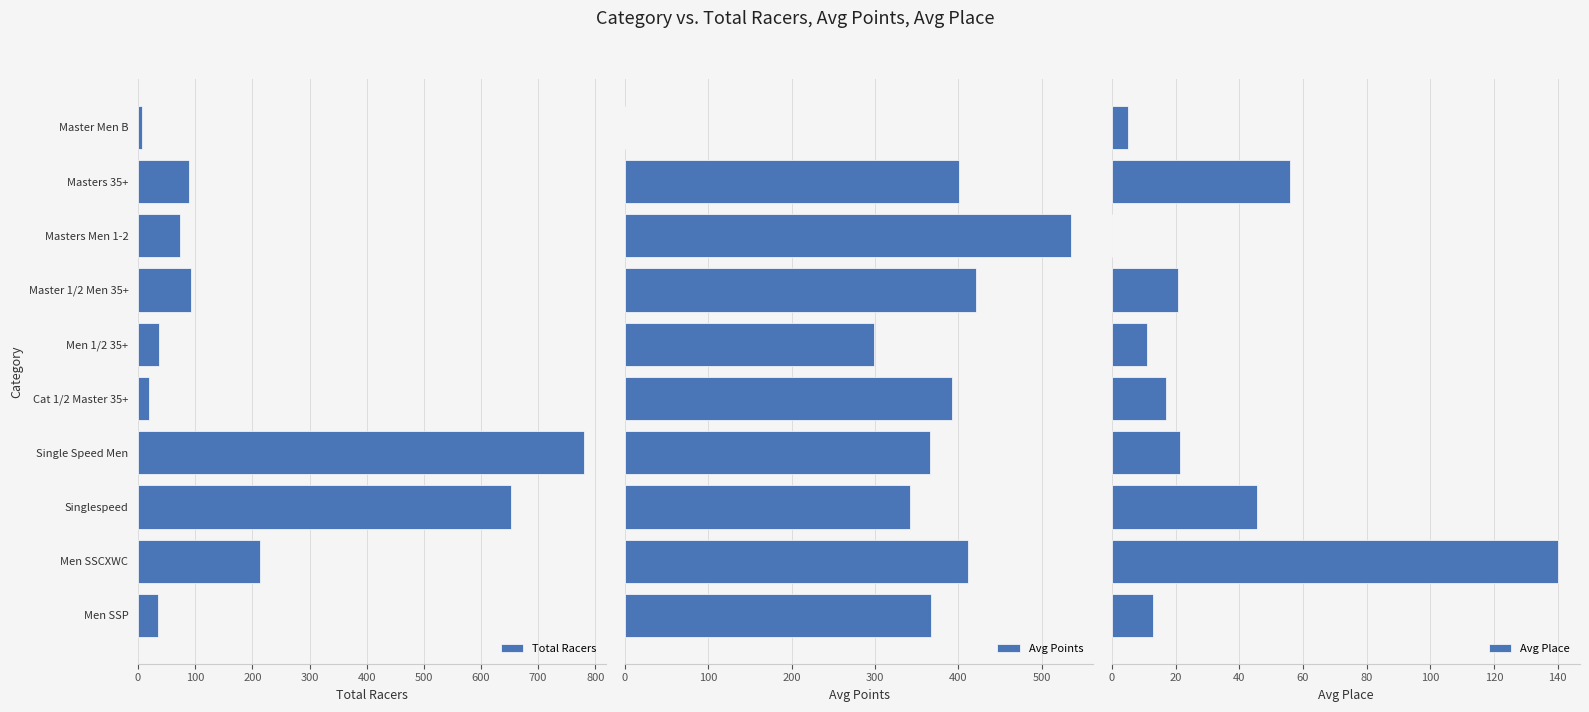

What is the sum of all Avg Points values?

3534.0